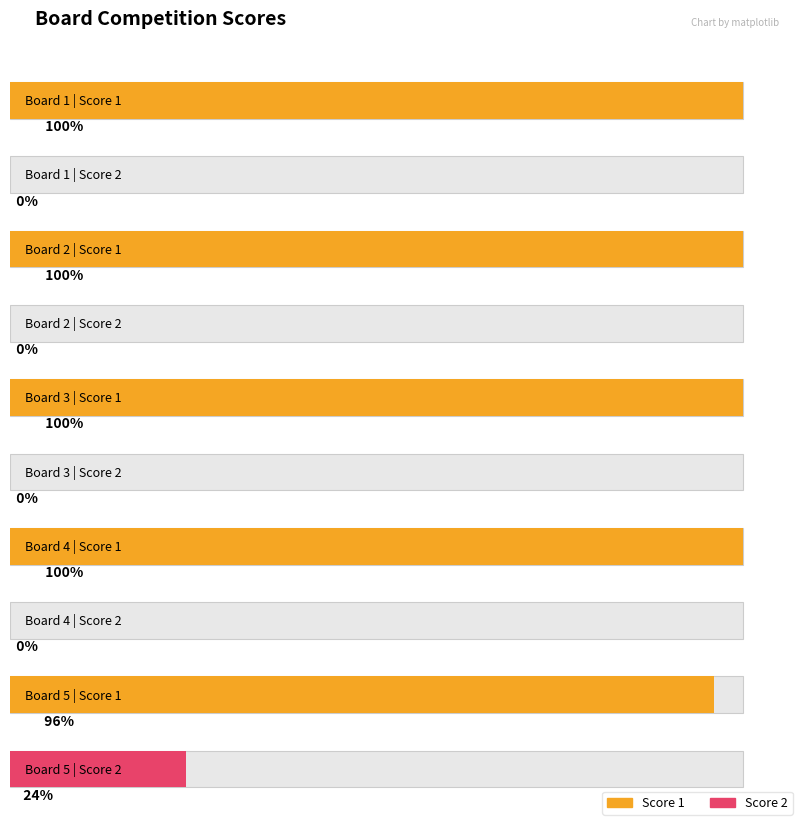

Rank the series by their maximum value, from lowest to highest.

Score 2, Score 1